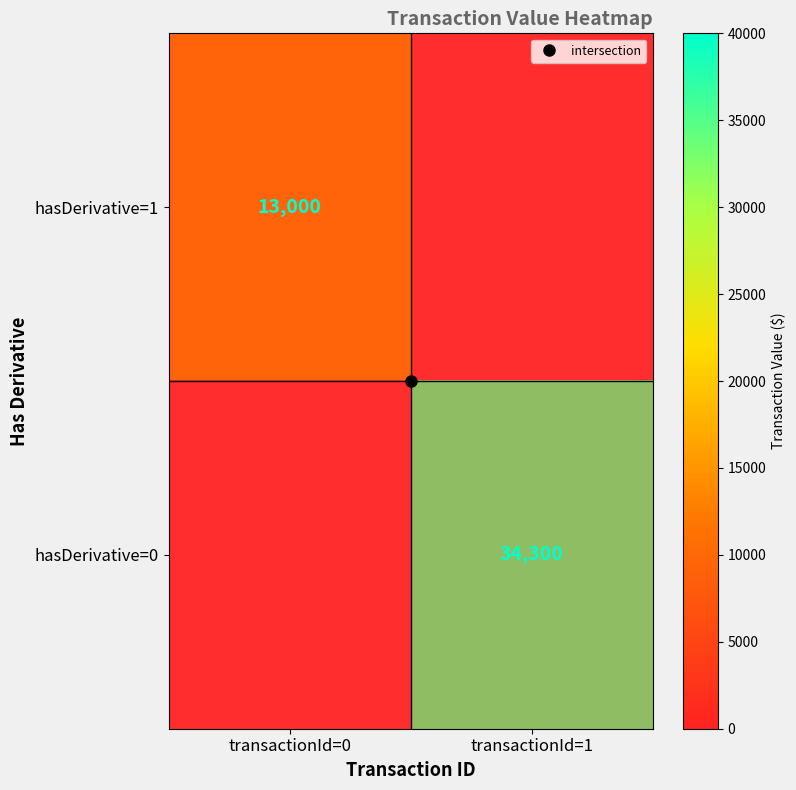

What is the smallest value displayed?

100